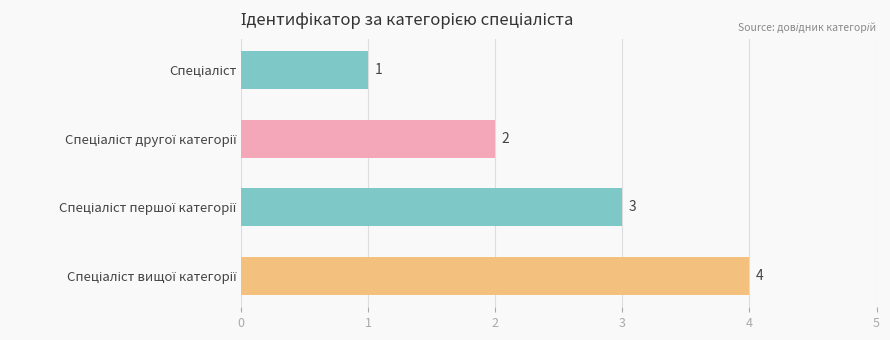

How many values are between 2 and 4?

3